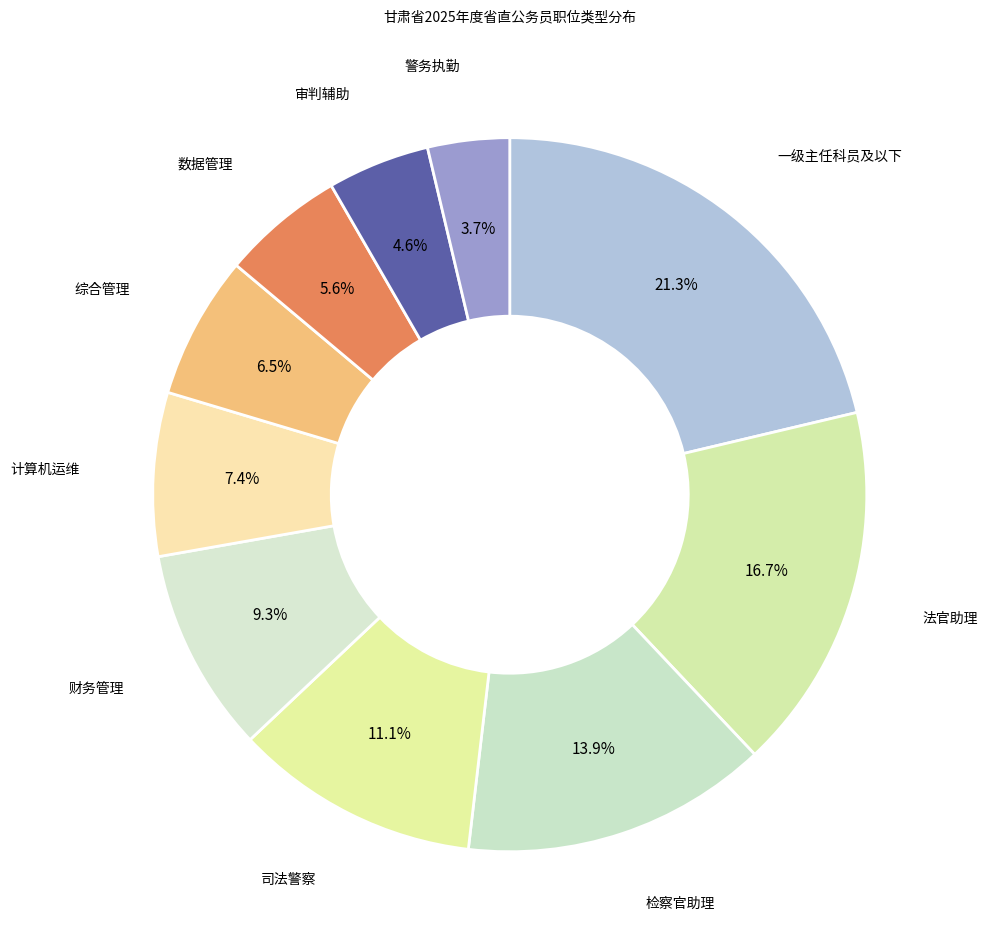

Between 一级主任科员及以下 and 司法警察, which is larger?

一级主任科员及以下